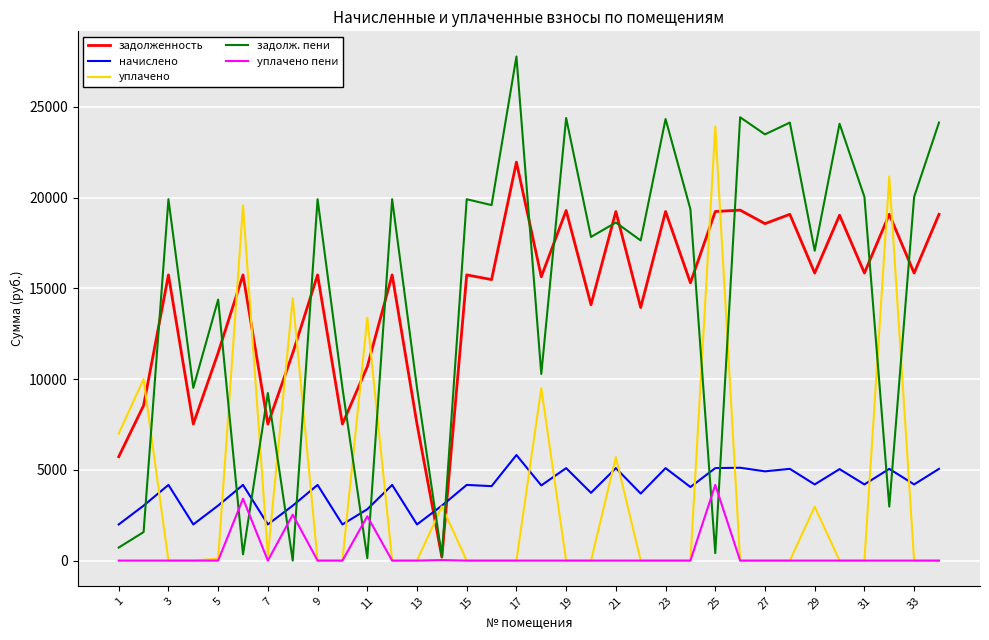

True or false: уплачено and задолж. пени cross at least once.

True